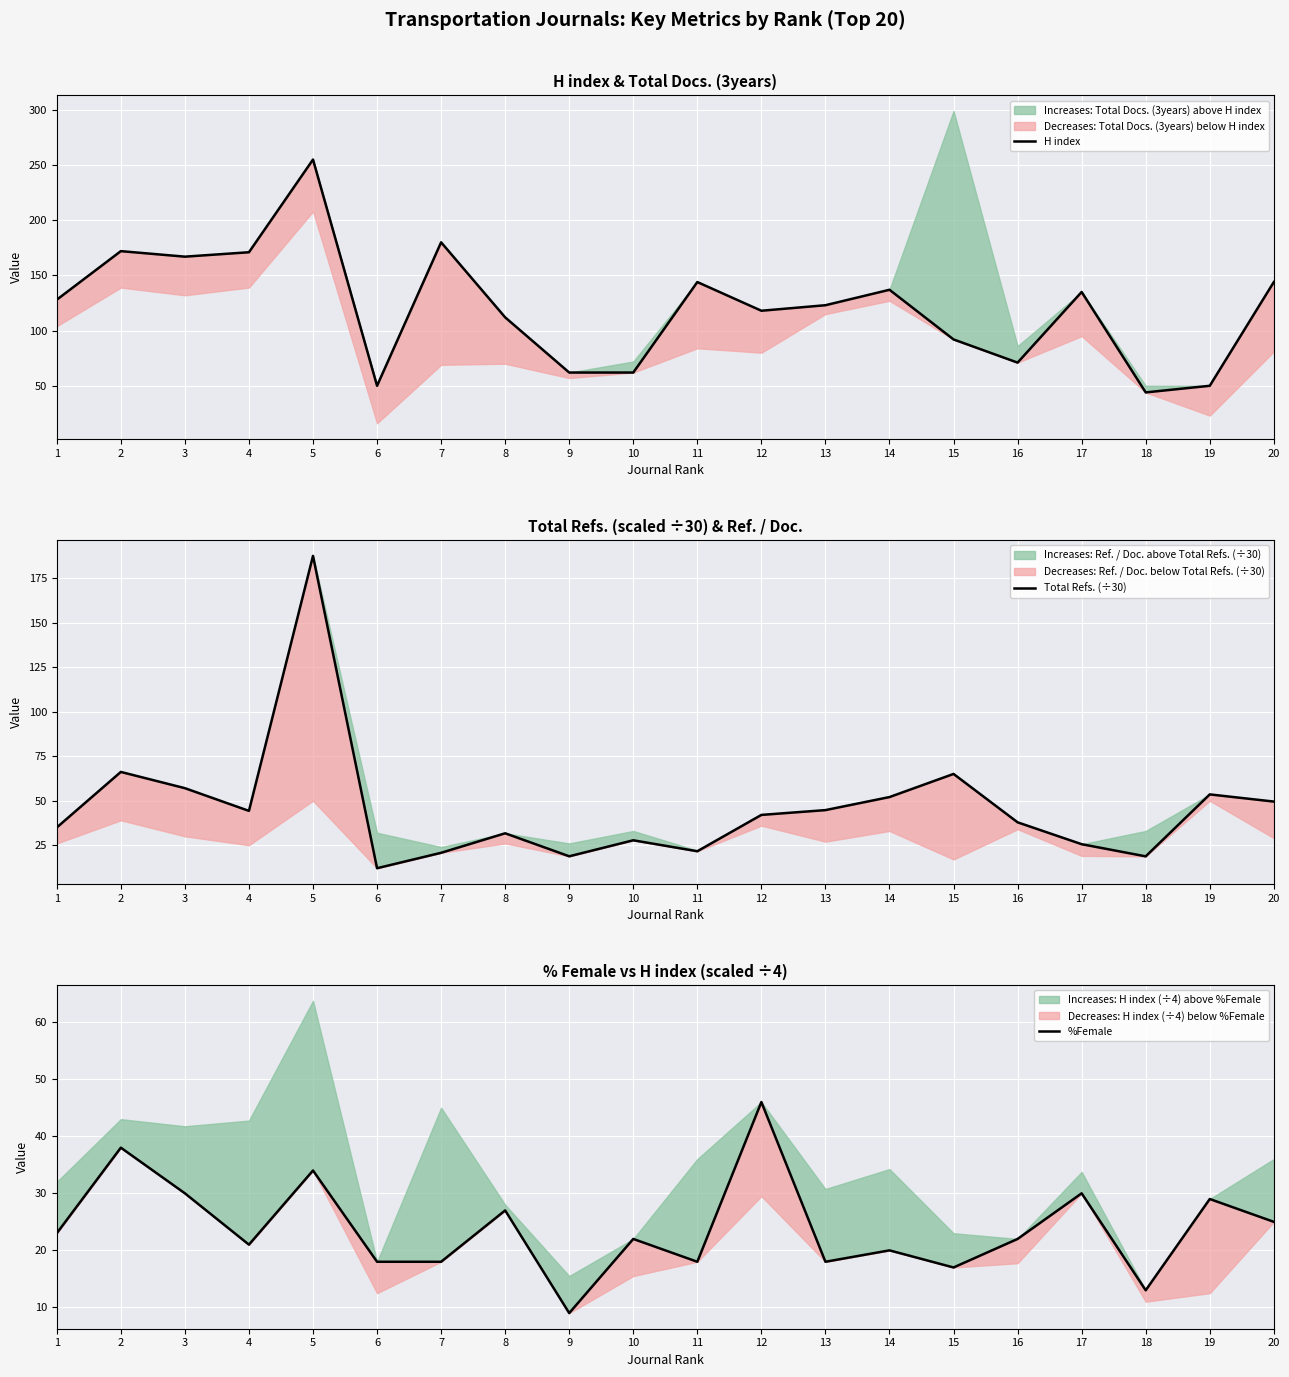

Between 1 and 14, which series saw the biggest shift?

Total Refs. (÷30)